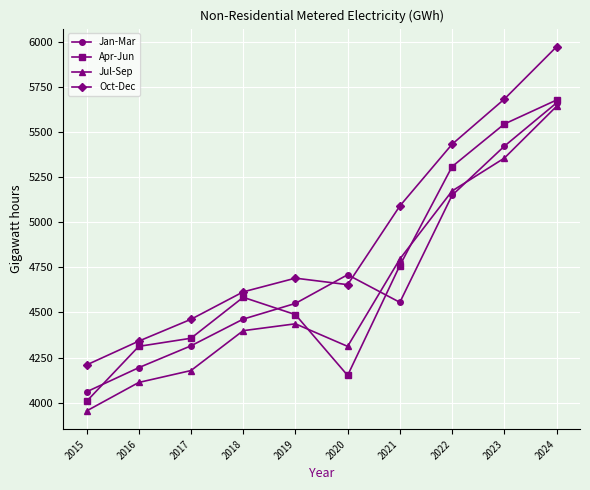

What is the value of the Jan-Mar point at the 2nd from the left?

4194